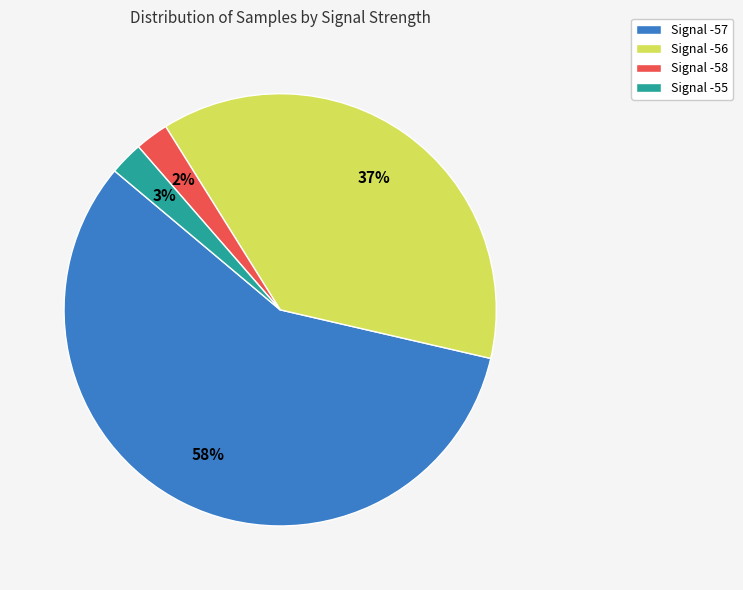

Which slice is the largest?

Signal -57